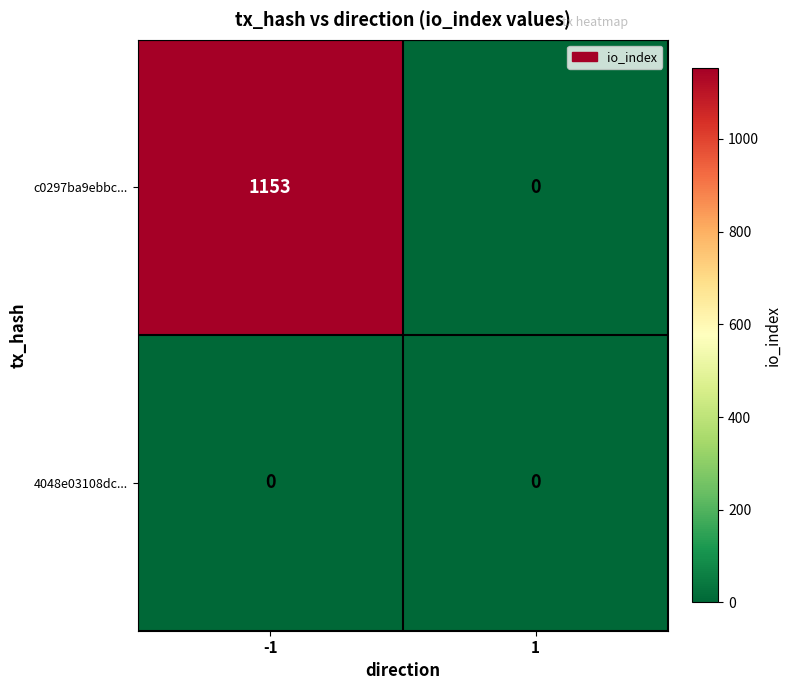

At how many categories does at least one series exceed 947?

1